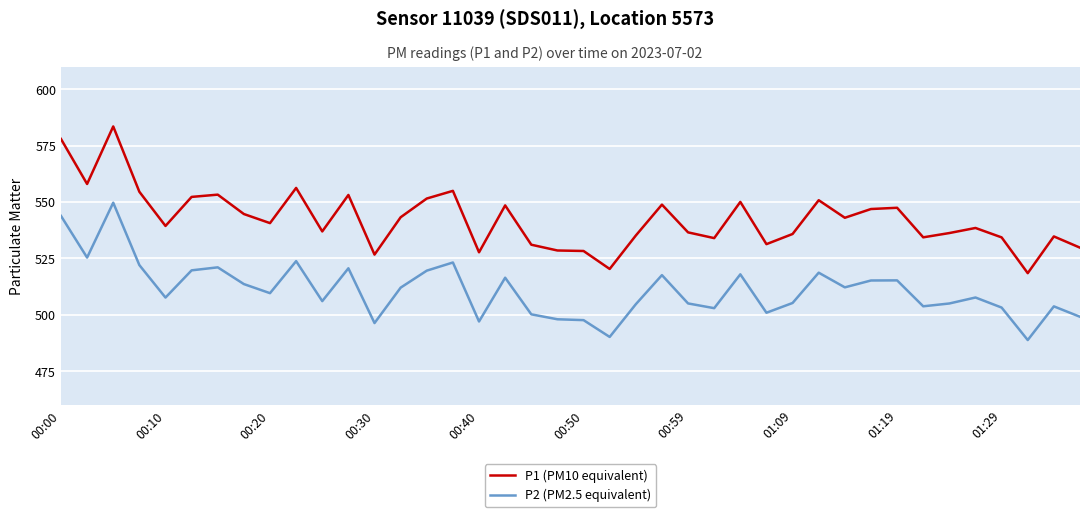

List the series in order of their overall mean, lowest first.

P2 (PM2.5 equivalent), P1 (PM10 equivalent)